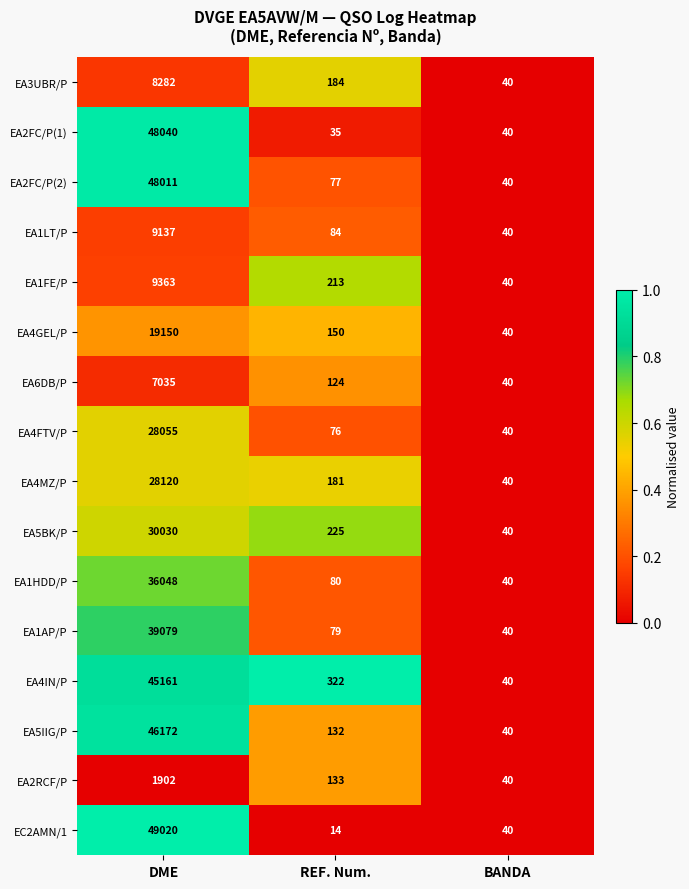

What is the difference between the EC2AMN/1 values at DME and REF. Num.?

49006